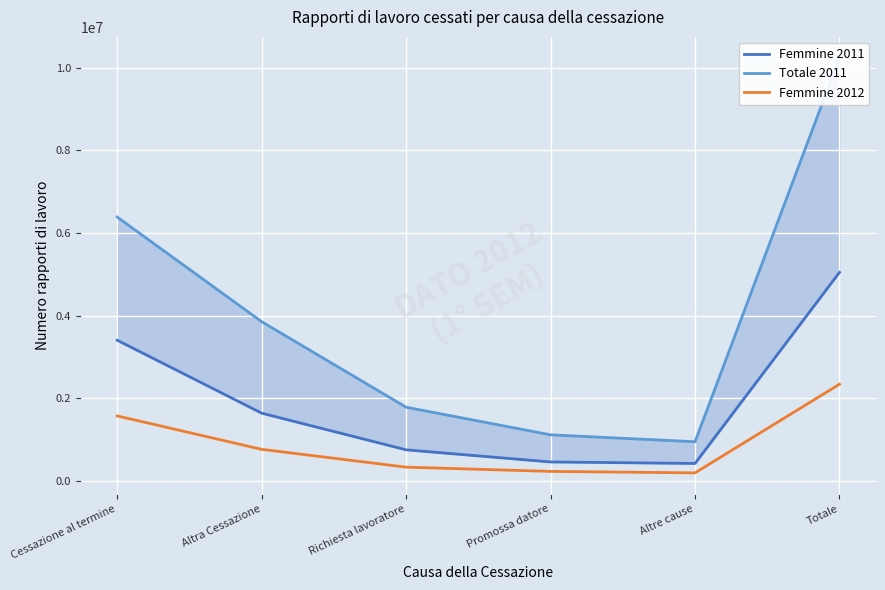

Reading left to right, what are all the values shown in this chart?

Femmine 2011: 3406549	1642161	755149	461819	425193	5048710
Totale 2011: 6386812	3855956	1786741	1118196	951019	10242768
Femmine 2012: 1575412	767254	336043	233544	197667	2342666